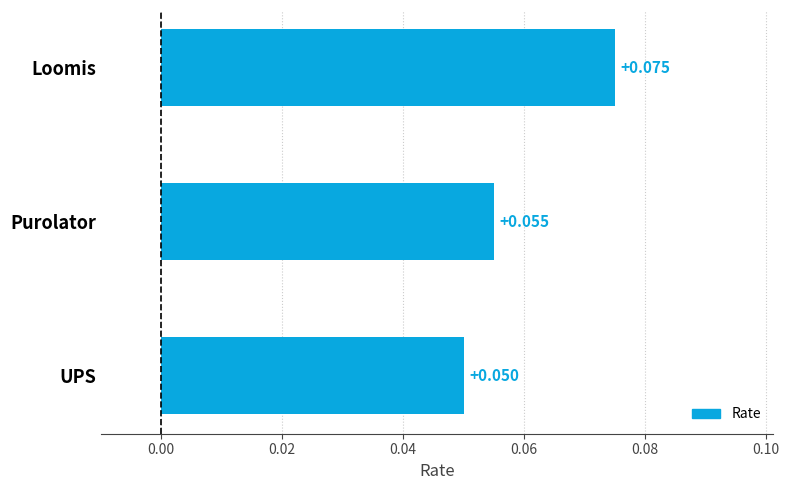

Rank the categories by value from lowest to highest.

UPS, Purolator, Loomis